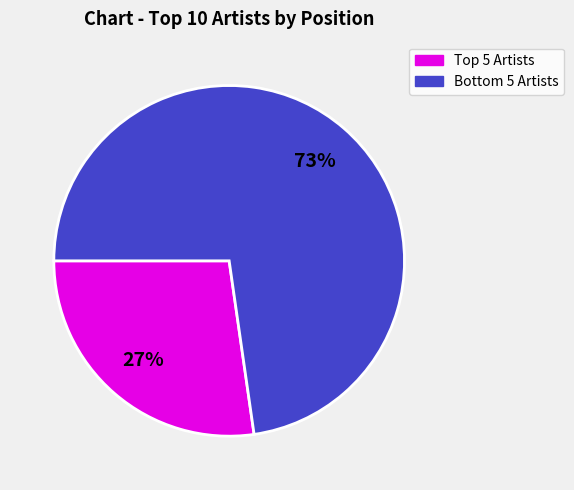

Is there any slice that represents more than half of the pie?

Yes